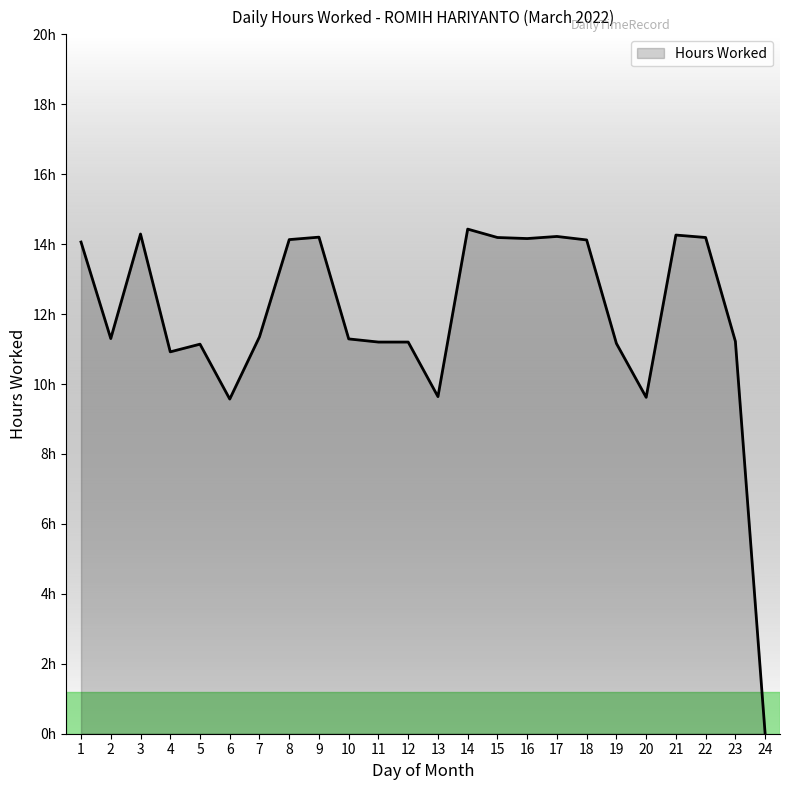

What is the sum of all values?

285.9